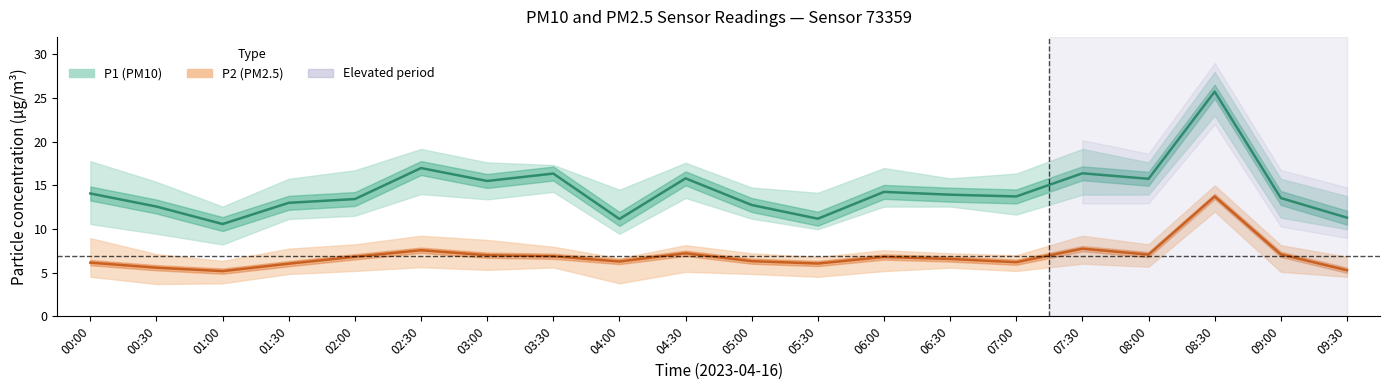

The value of P2 (PM2.5) at 07:30 is 7.8. True or false?

True